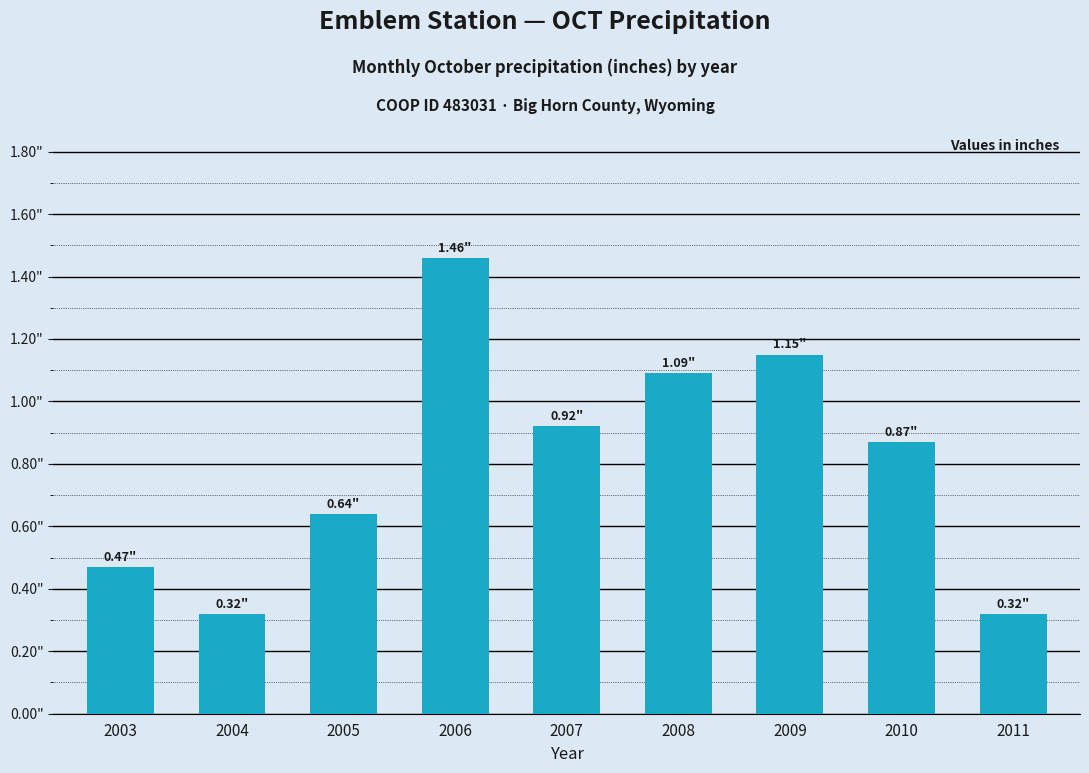

What is the sum of the values at 2008 and 2007?

2.0